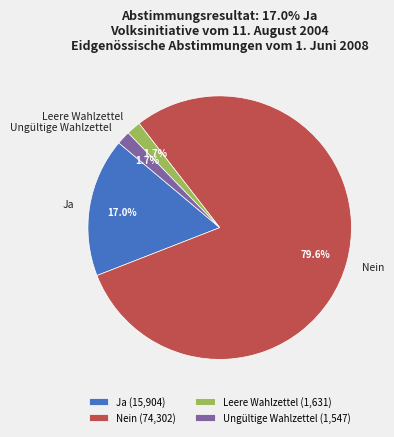

How many segments does this pie chart have?

4